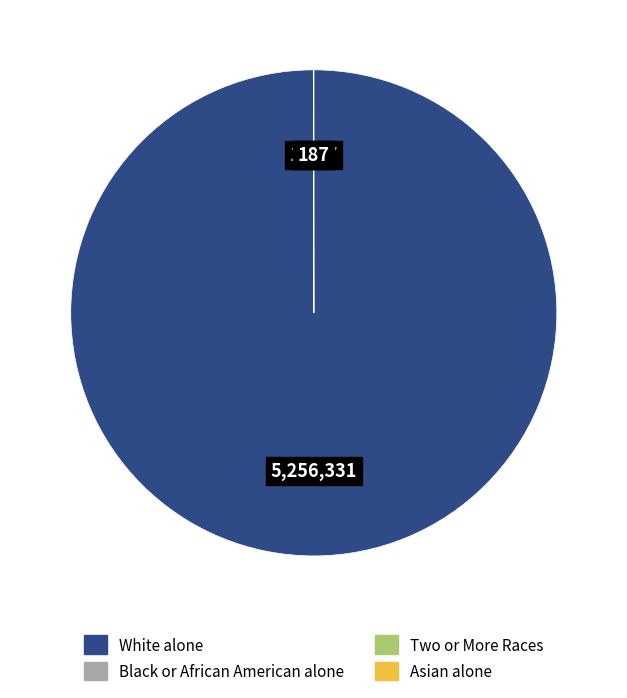

Is there any slice that represents more than half of the pie?

Yes